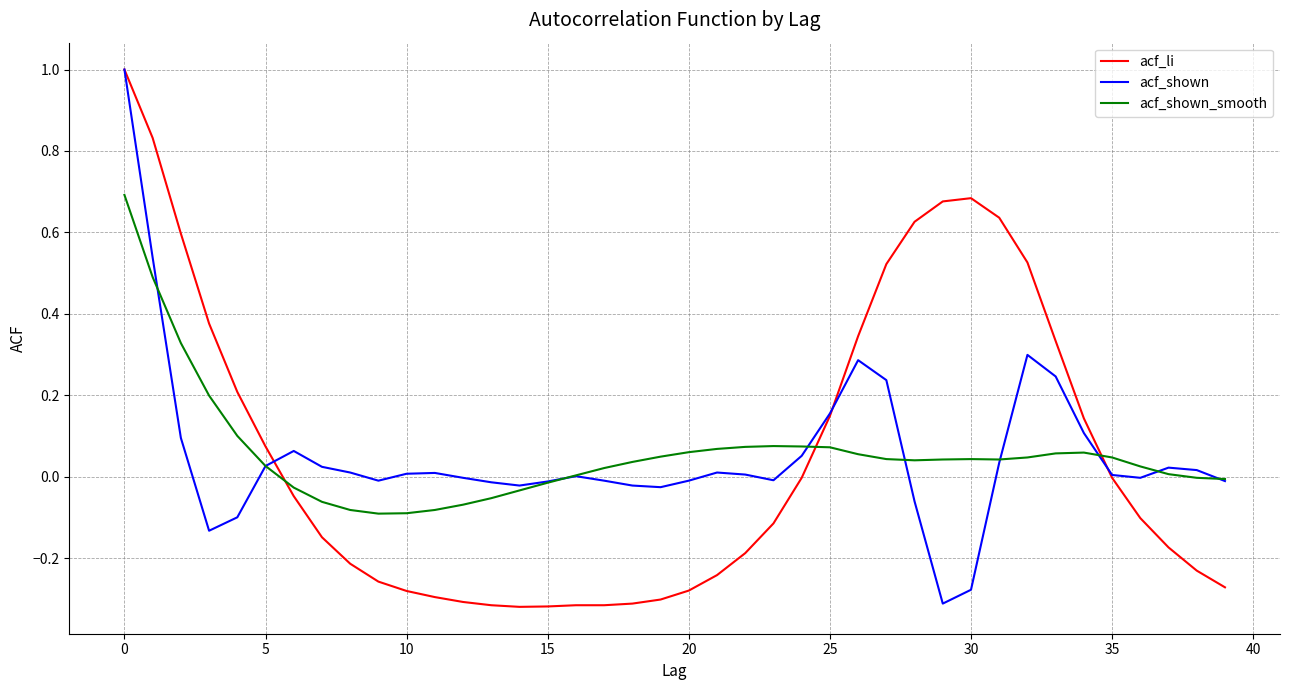

Which series has the largest range (max minus min)?

acf_li